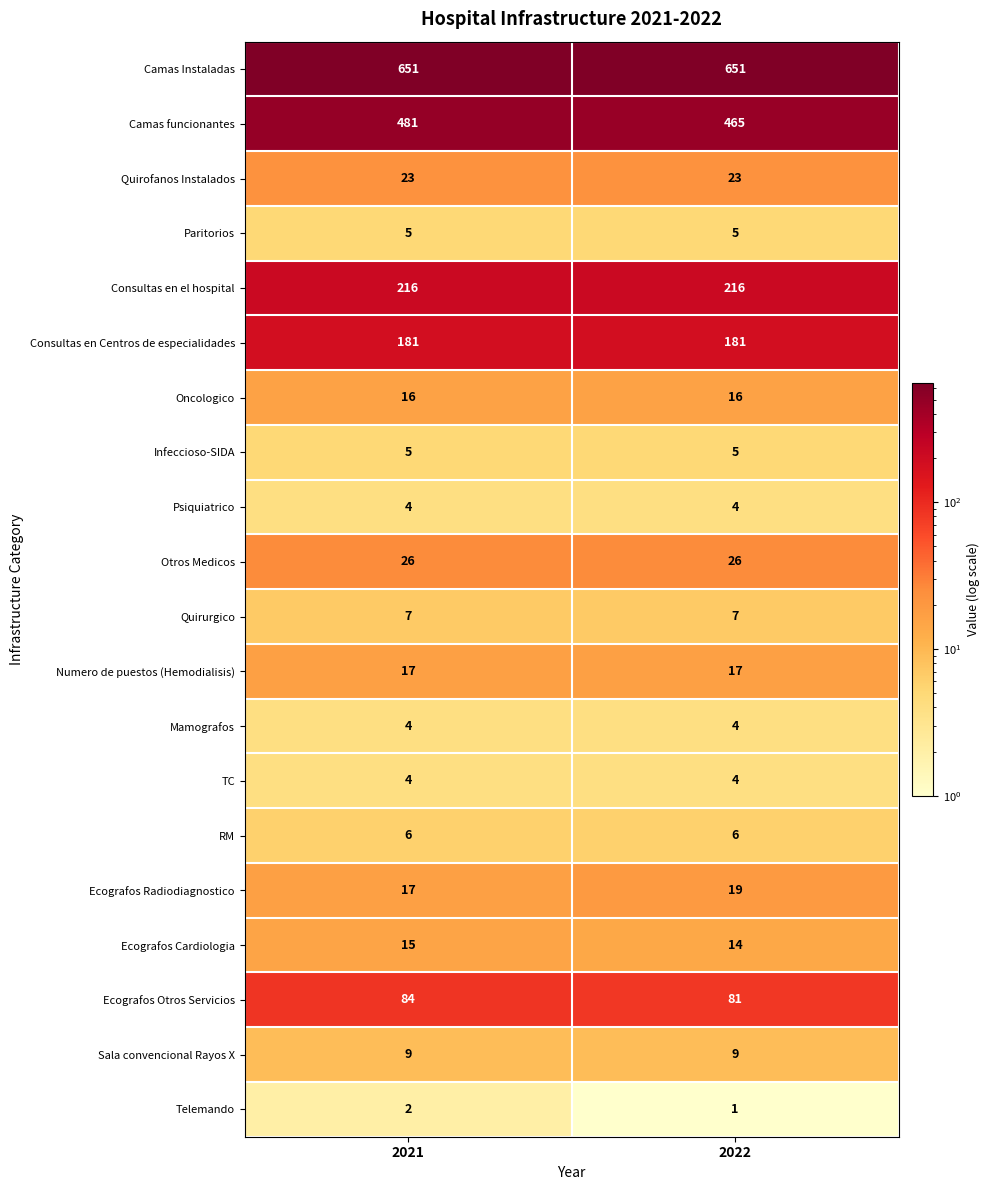

What is the maximum value for Ecografos Cardiologia?

15